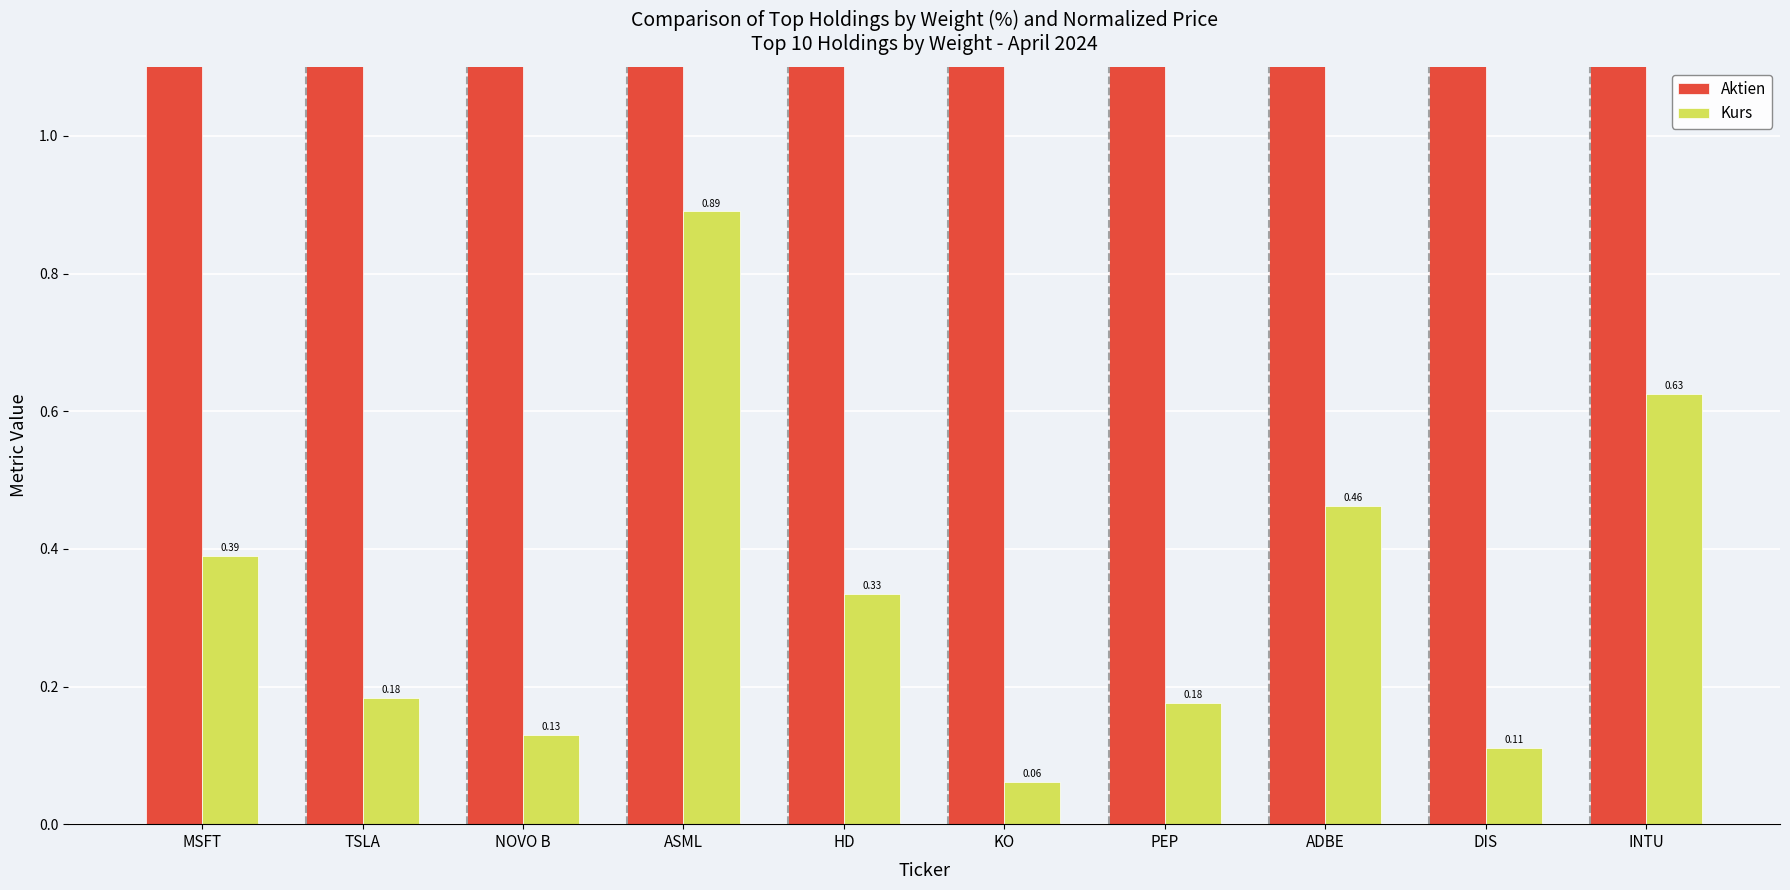

Which series has the largest range (max minus min)?

Aktien